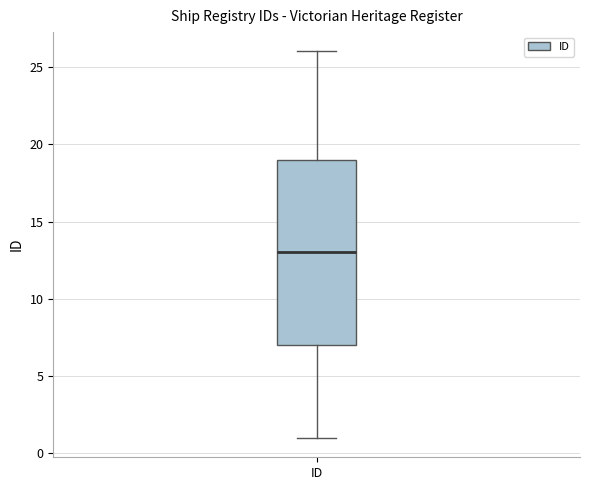

Where does the upper whisker of the box for ID end on the y-axis? The values are not printed on the chart, so give them approximately, as read against the axis.

26